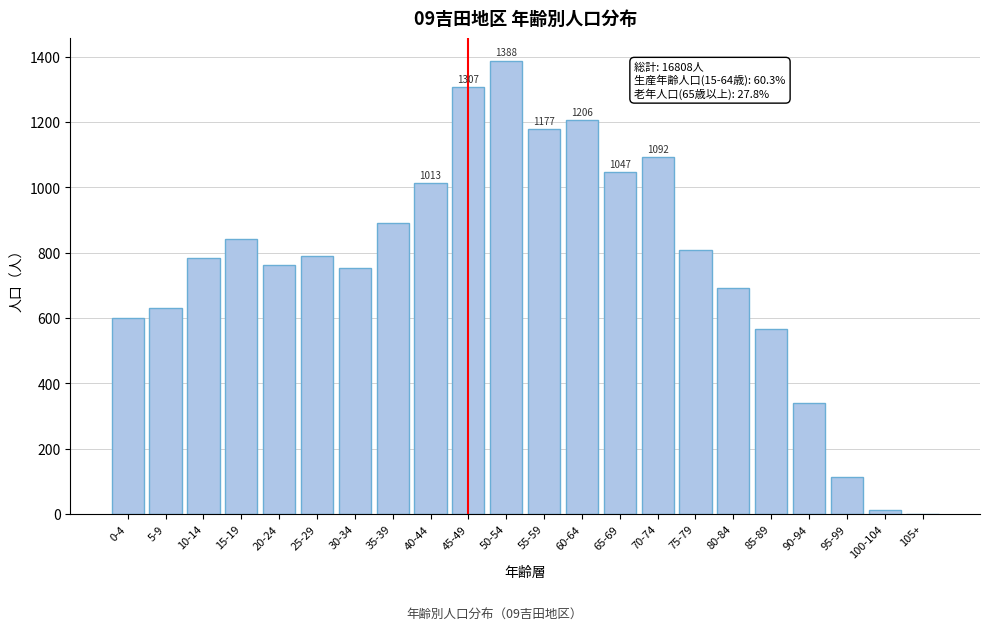

Is it true that the value at 10-14 is 783?

True